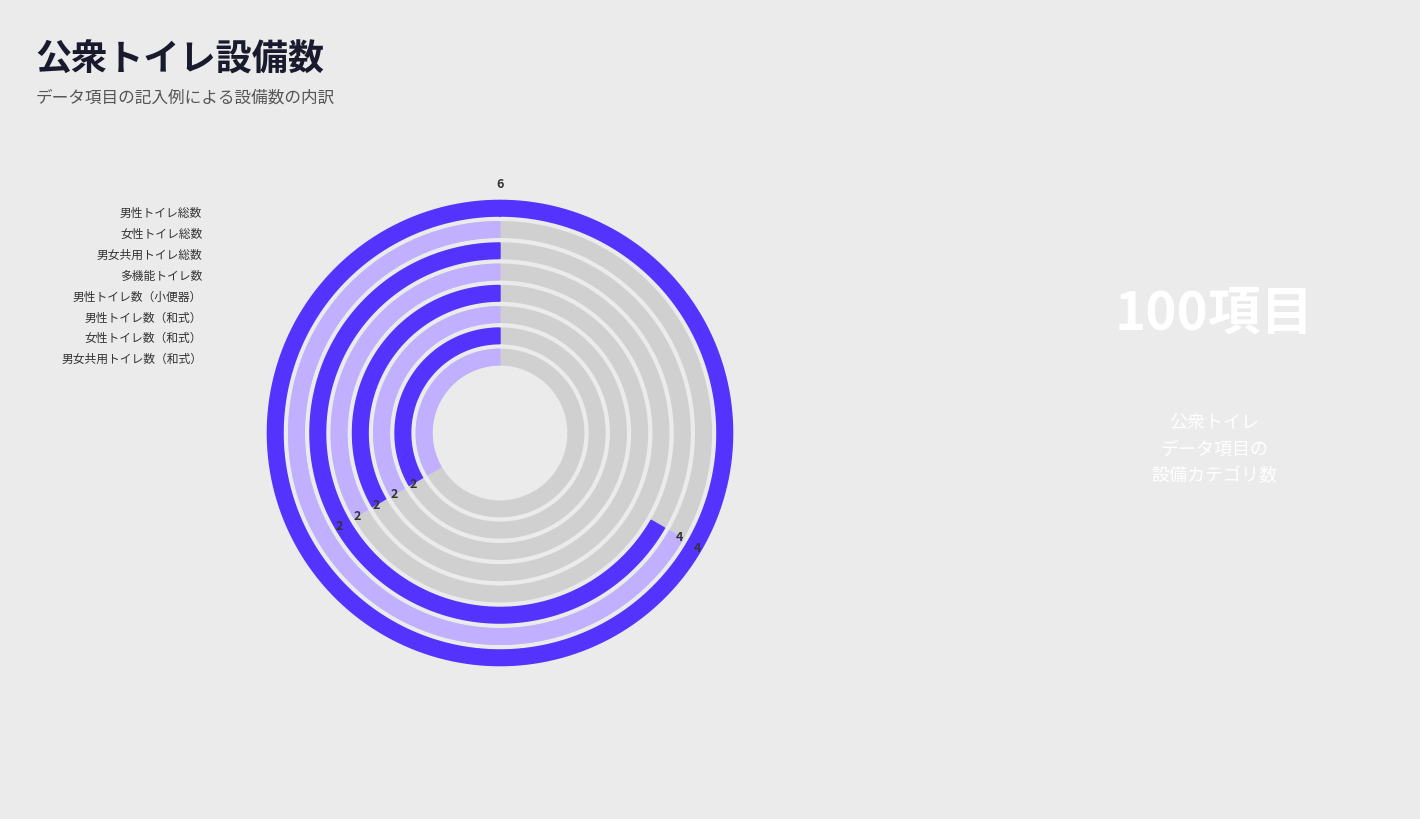

Count the number of slices in the pie.

8